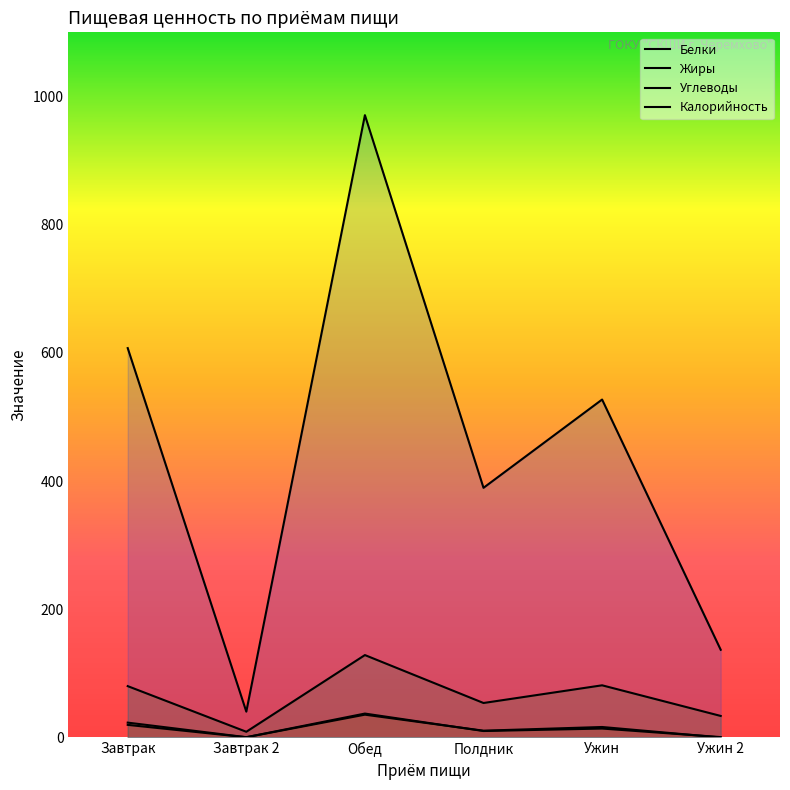

Does the chart have visible grid lines?

No